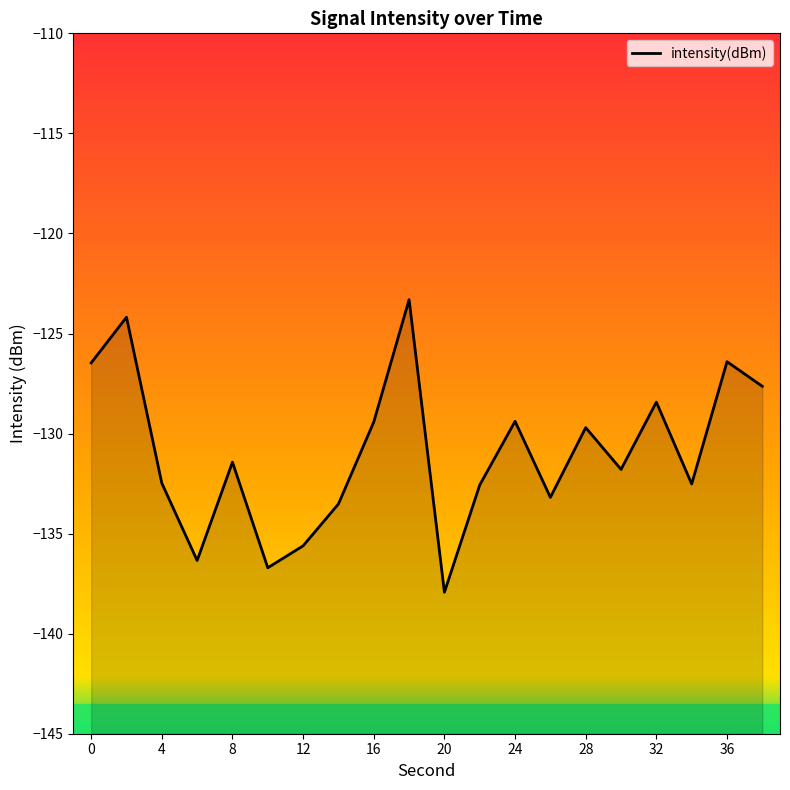

Where is the data nearest to the value -130?

28